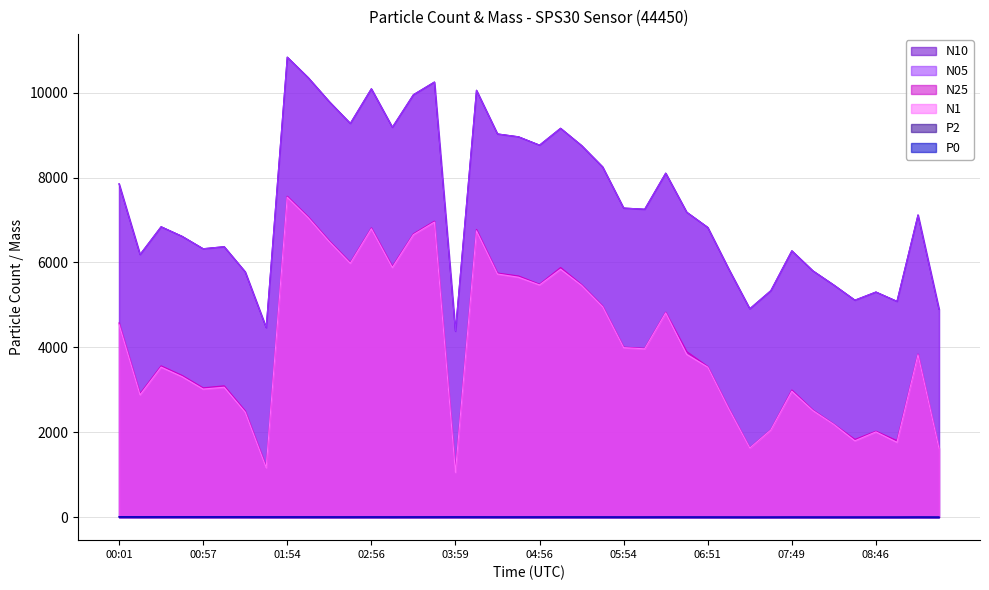

Which category has the lowest value in the P0 series?

07:21